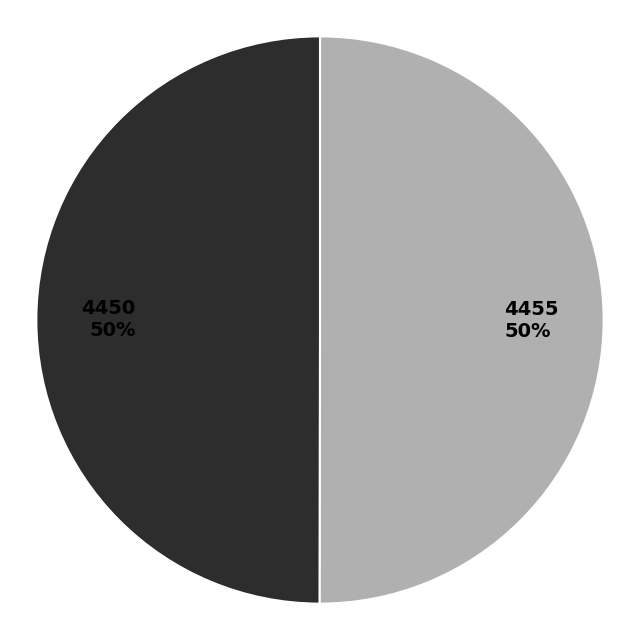

How many segments does this pie chart have?

2